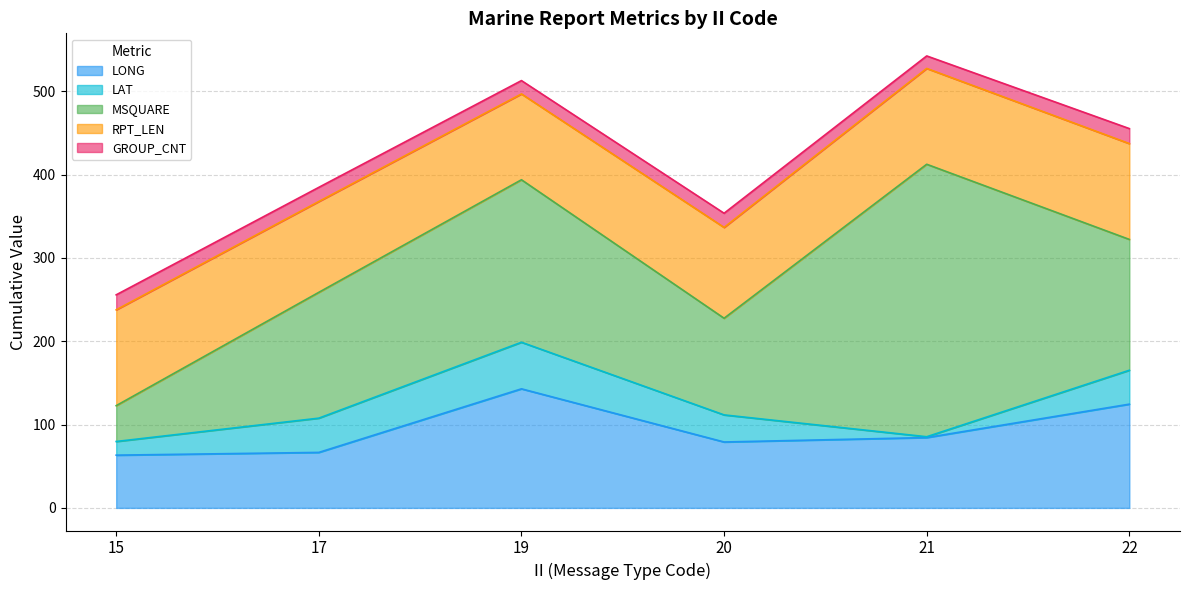

Does the chart display data point markers on the line(s)?

No